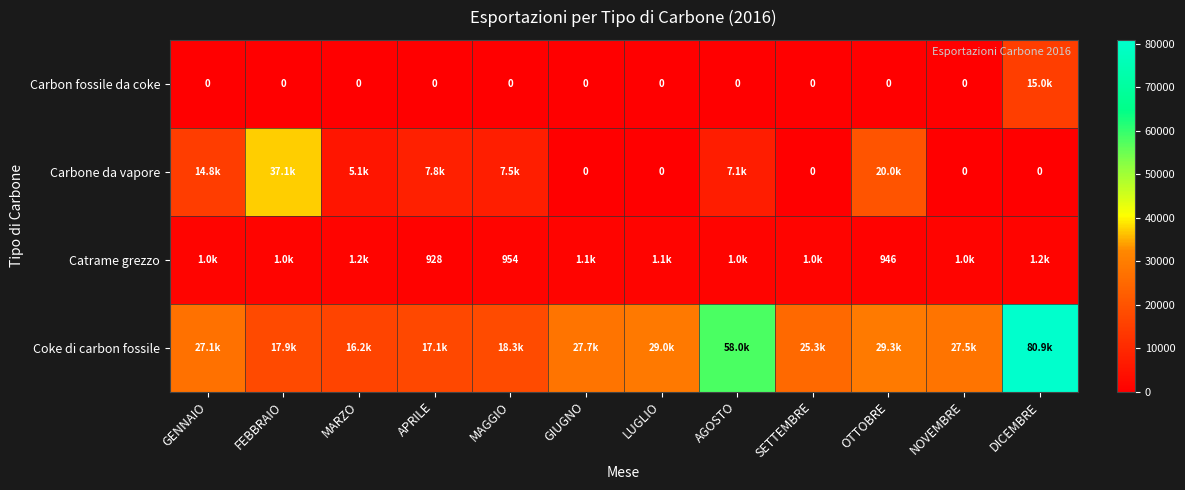

List the labels in order of Catrame grezzo value, smallest first.

APRILE, OTTOBRE, MAGGIO, SETTEMBRE, FEBBRAIO, AGOSTO, NOVEMBRE, GENNAIO, LUGLIO, GIUGNO, DICEMBRE, MARZO